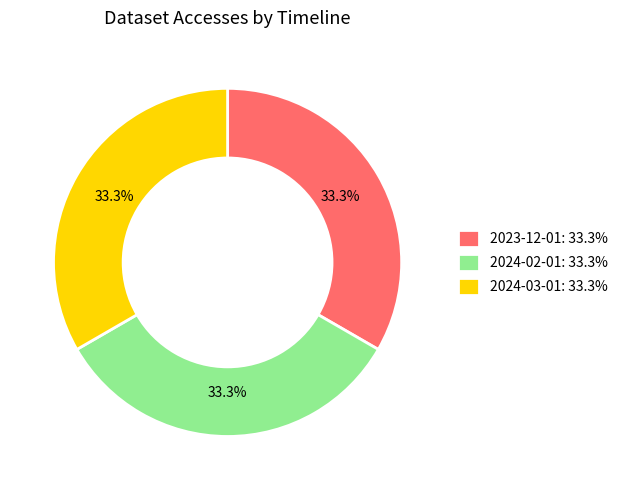

Approximately how many times larger is the value at 2024-03-01: 33.3% compared to 2024-02-01: 33.3%?

1.0